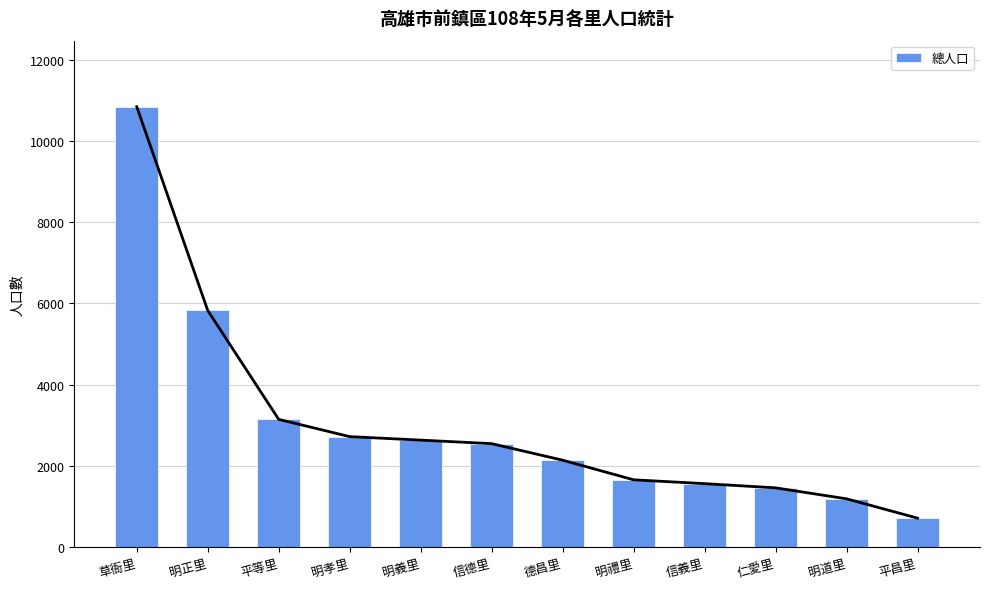

What is the average value?

3034